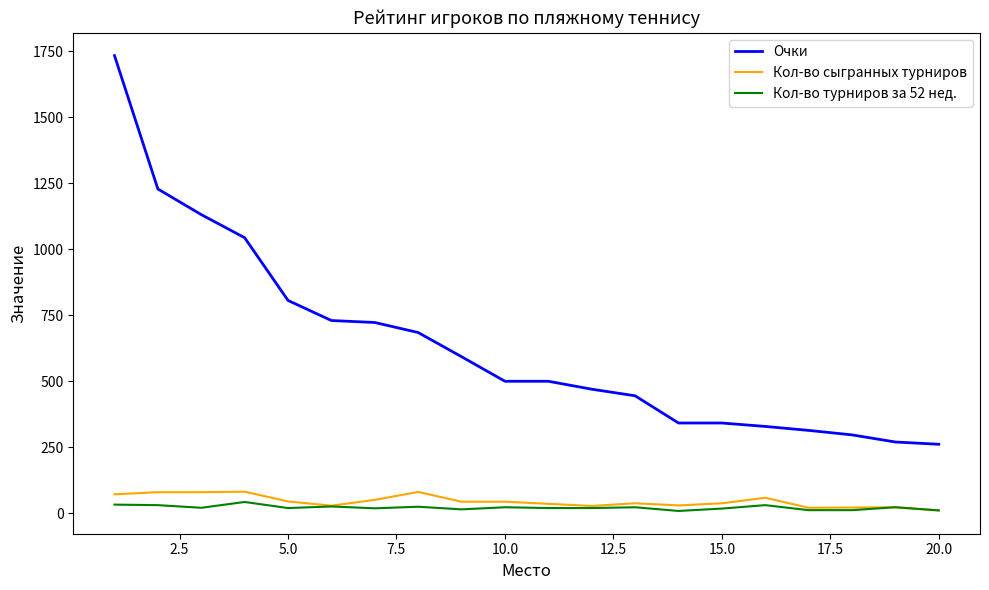

True or false: Очки and Кол-во турниров за 52 нед. cross at least once.

False